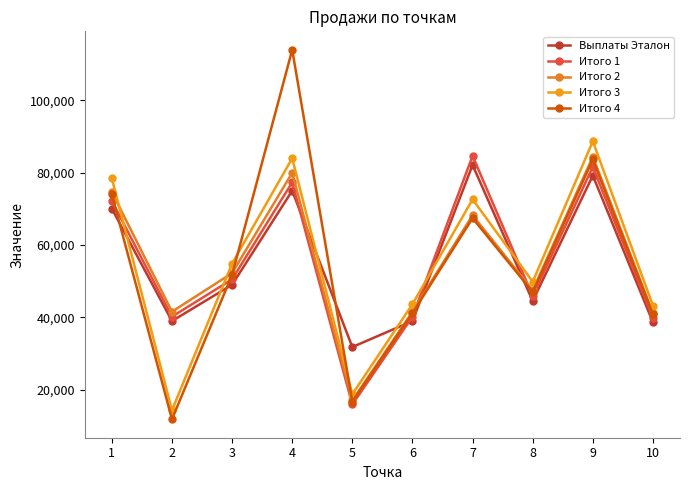

What is the smallest value displayed?

11789.9